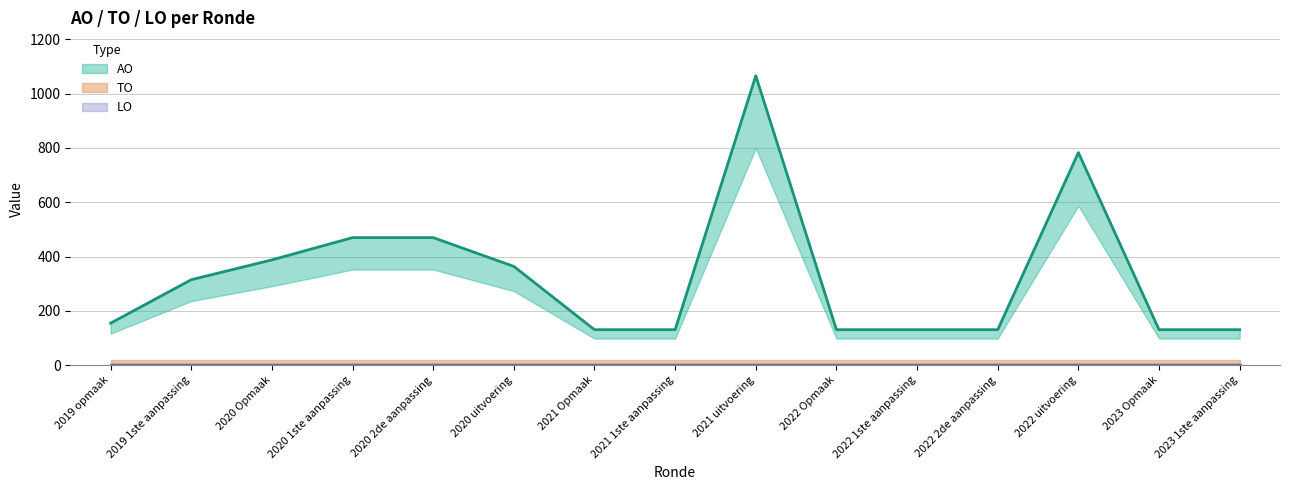

What are all the series names shown in the legend?

AO, TO, LO